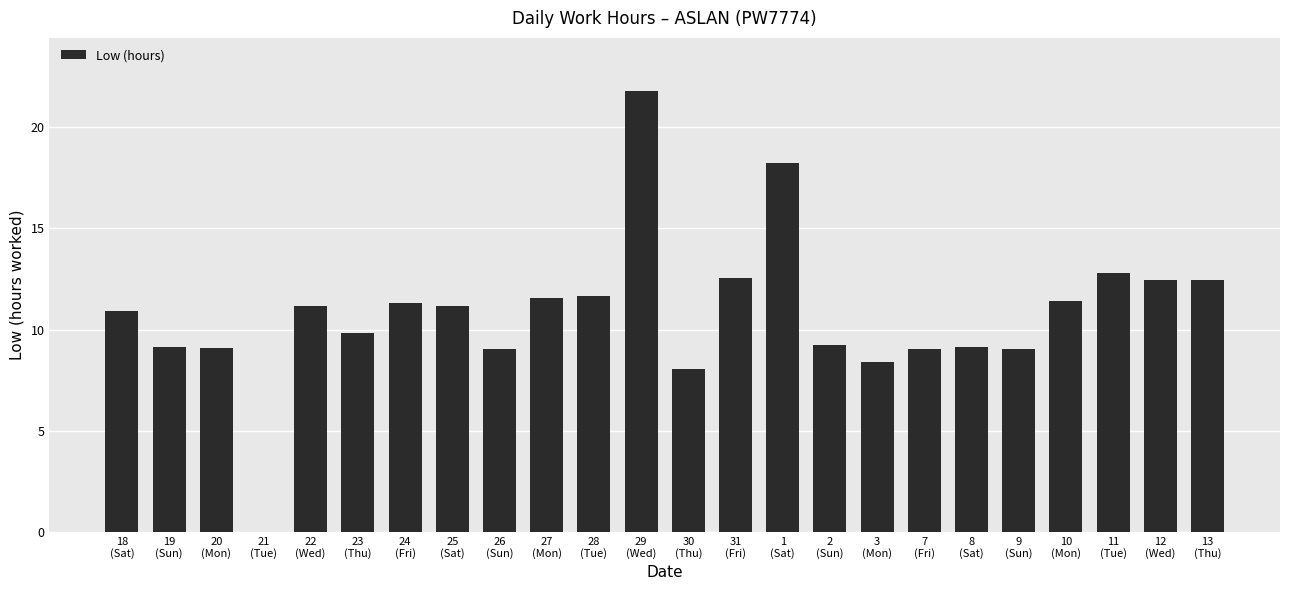

Is it true that the value at 2
(Sun) is 9.2?

True